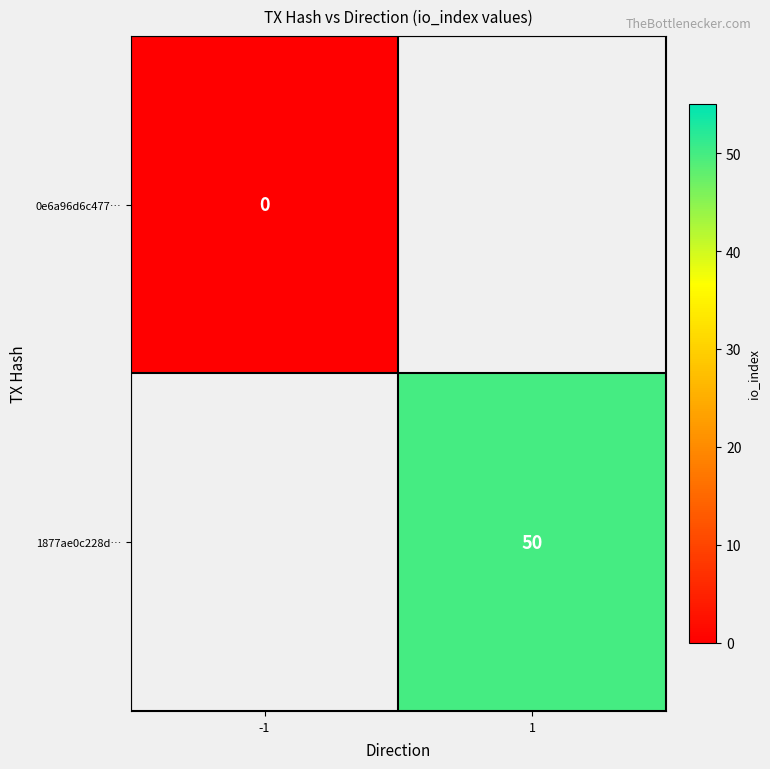

The 1877ae0c228d… series shows 50 at 1. True or false?

True